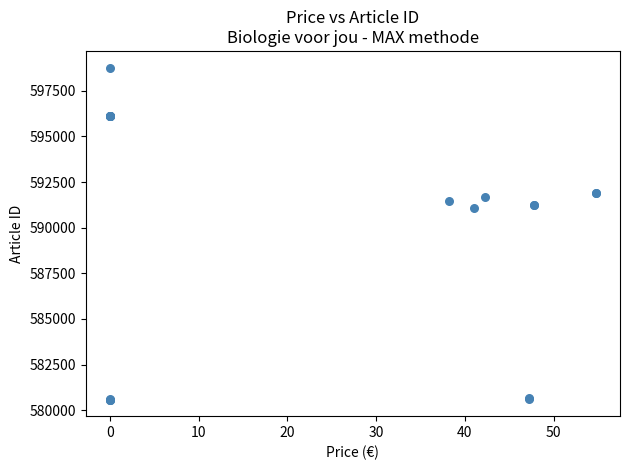

What Y value in the scatter plot is closest to 589678?

591060